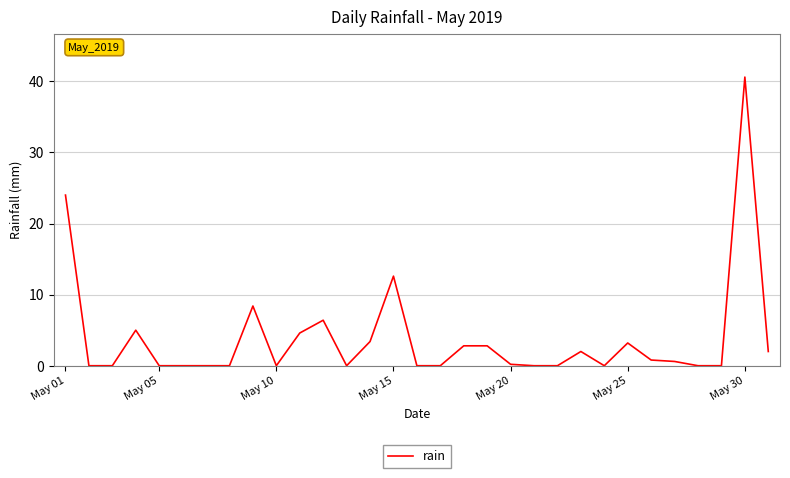

What is the difference between the maximum and minimum values?

40.6